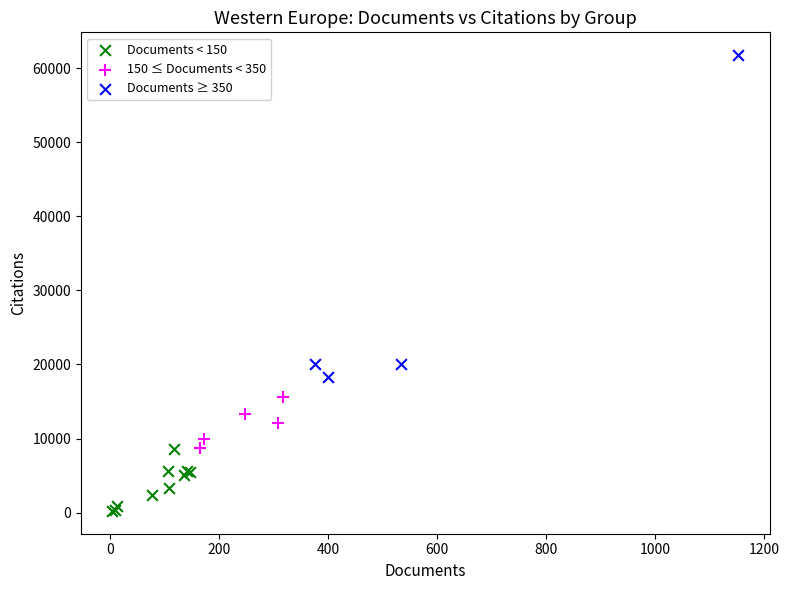

Which series reaches the maximum Y coordinate?

Documents ≥ 350